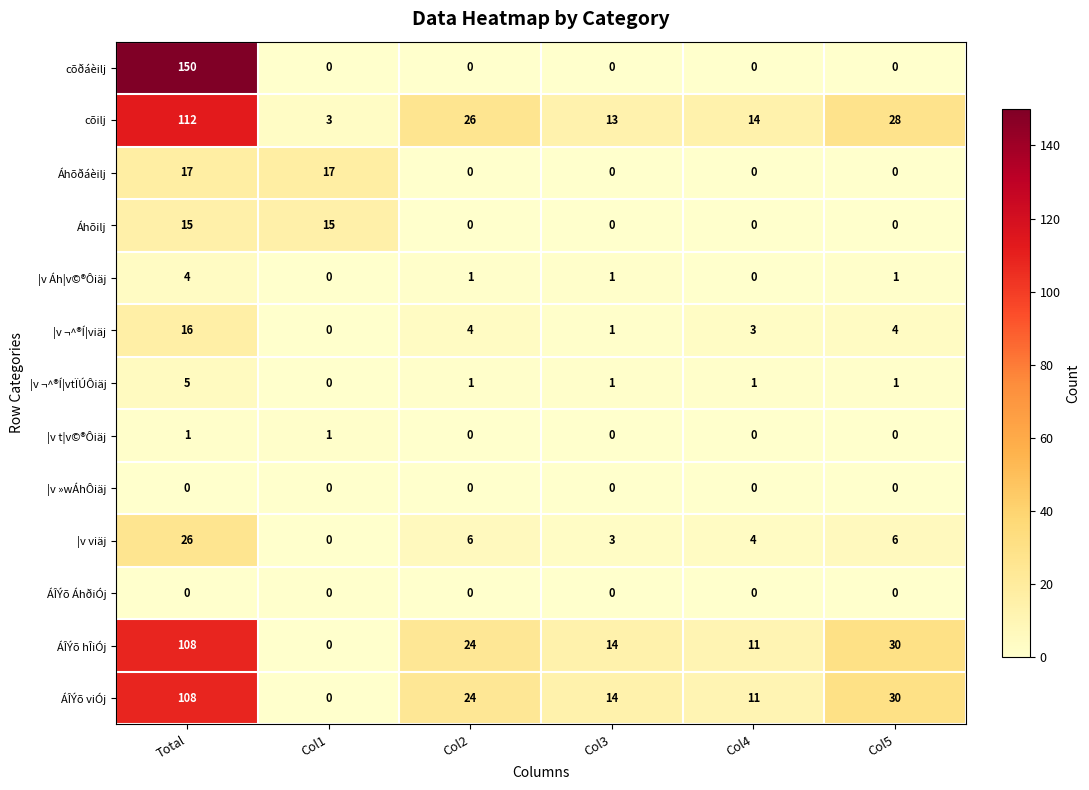

What is the difference between the ÁÎÝõ hÎiÓj values at Total and Col1?

108